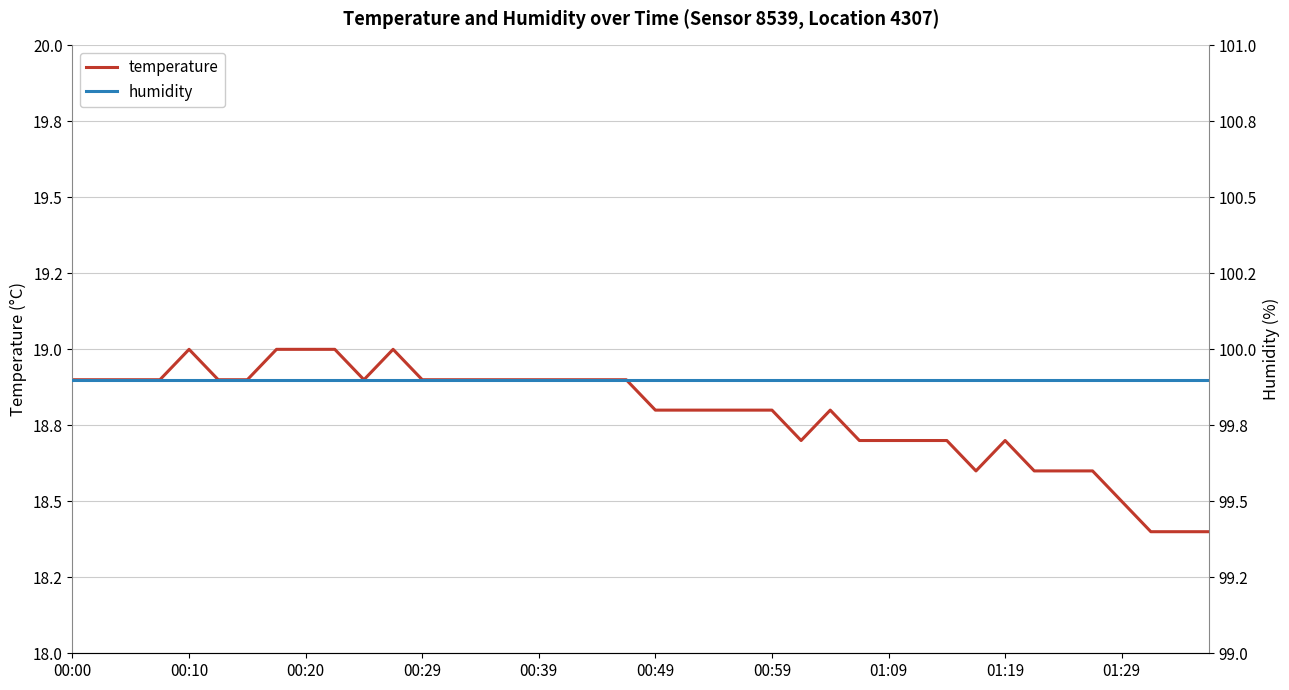

Read the temperature value at 00:29.

18.9